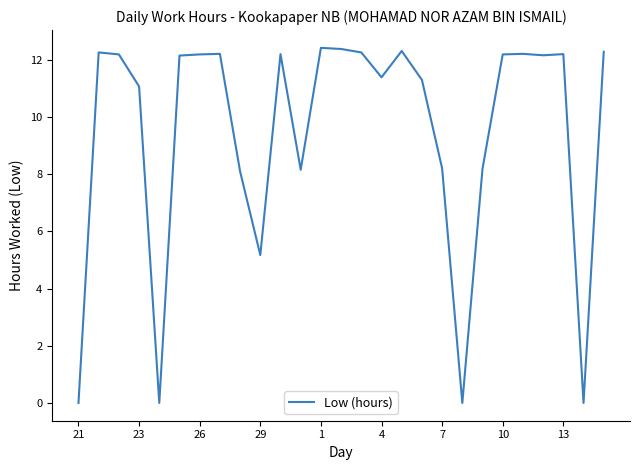

What is the greatest value displayed?

12.4